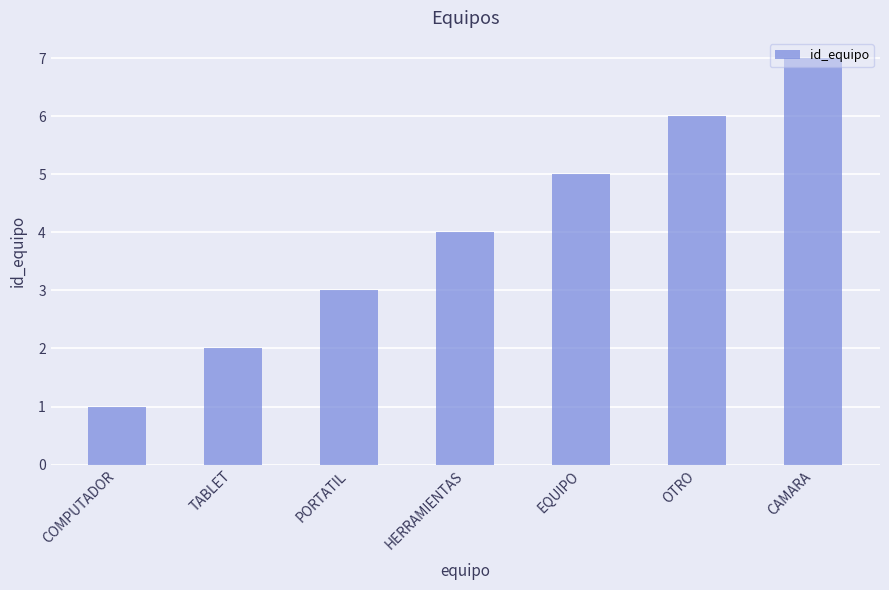

What is the difference between the values at EQUIPO and PORTATIL?

2